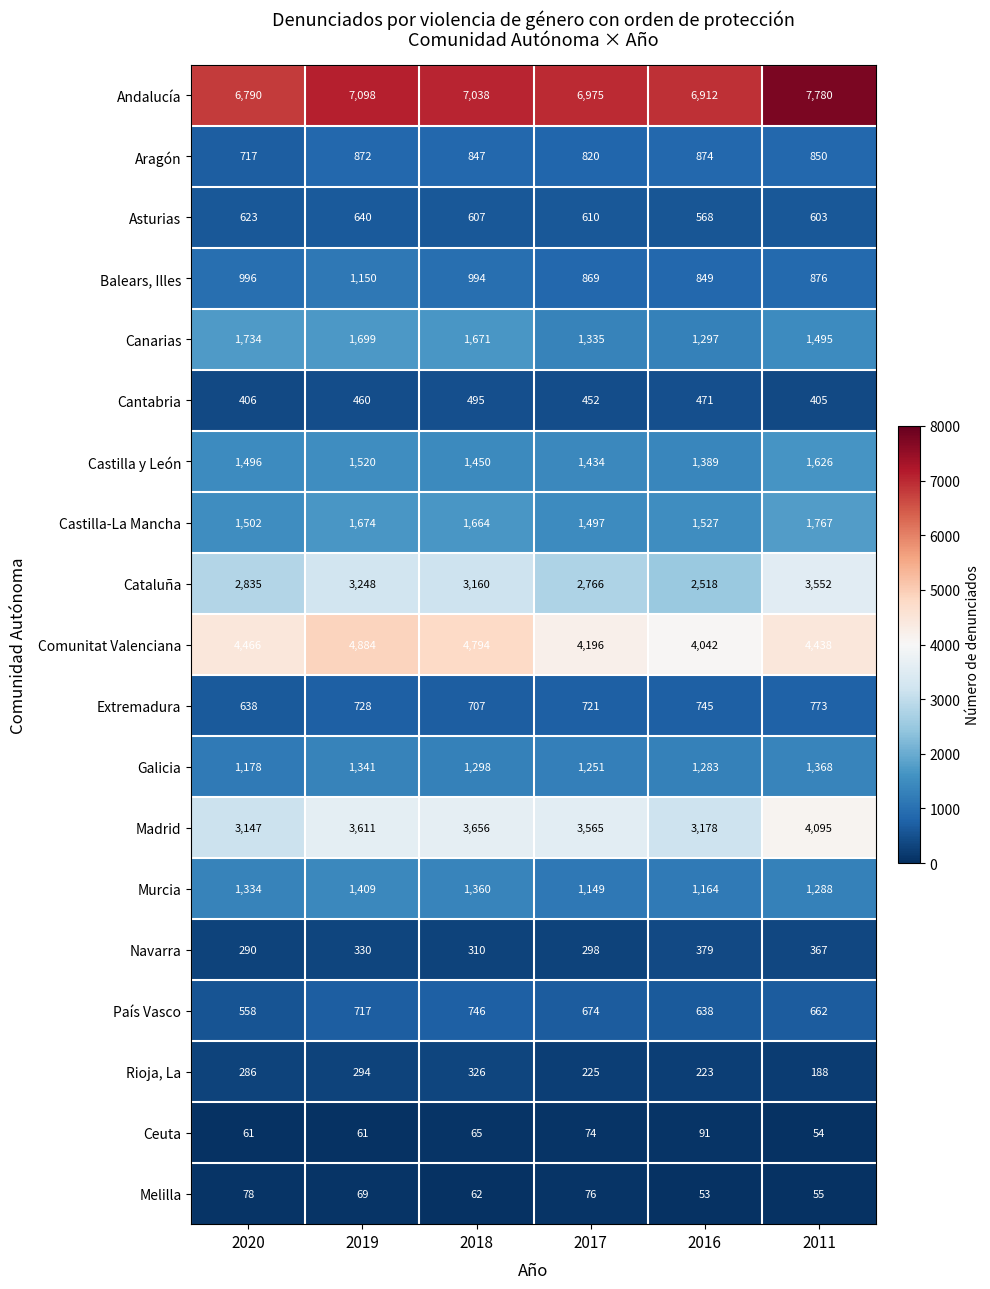

At 2011, list the series in order from smallest to largest.

Ceuta, Melilla, Rioja, La, Navarra, Cantabria, Asturias, País Vasco, Extremadura, Aragón, Balears, Illes, Murcia, Galicia, Canarias, Castilla y León, Castilla-La Mancha, Cataluña, Madrid, Comunitat Valenciana, Andalucía